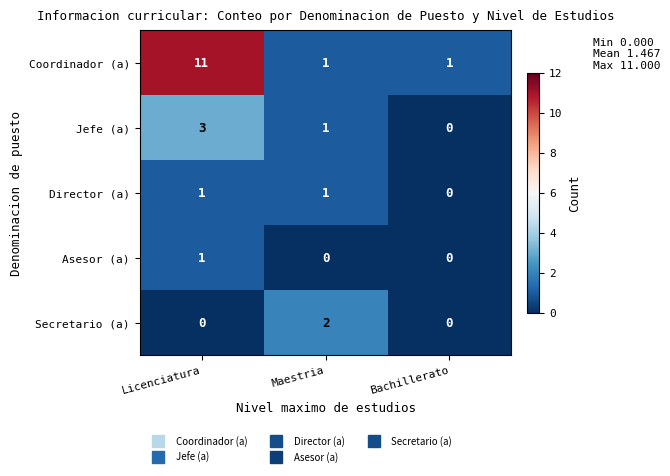

How many data points does each series have?

3